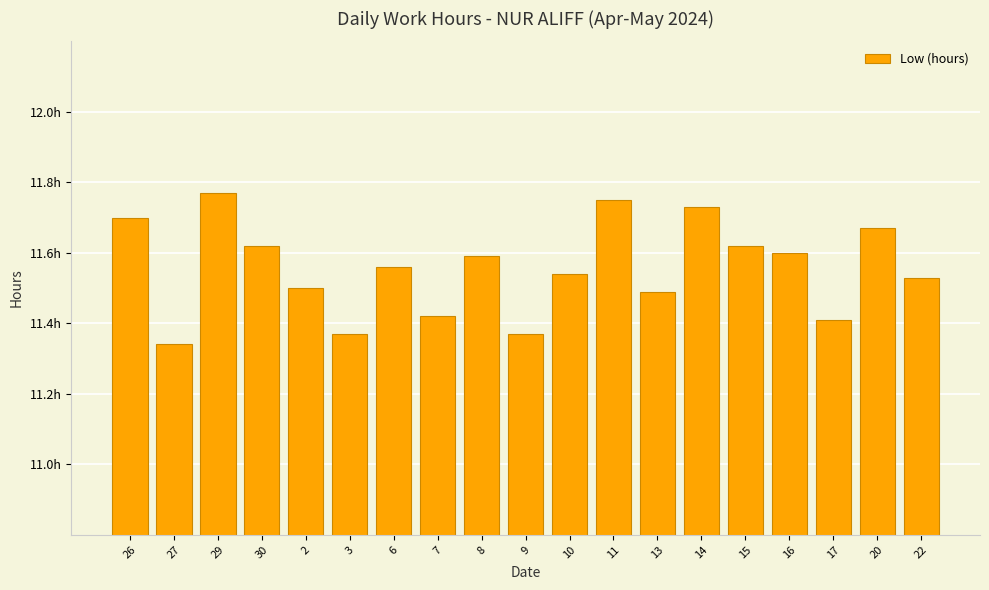

What is the label of the 6th bar from the left?

3